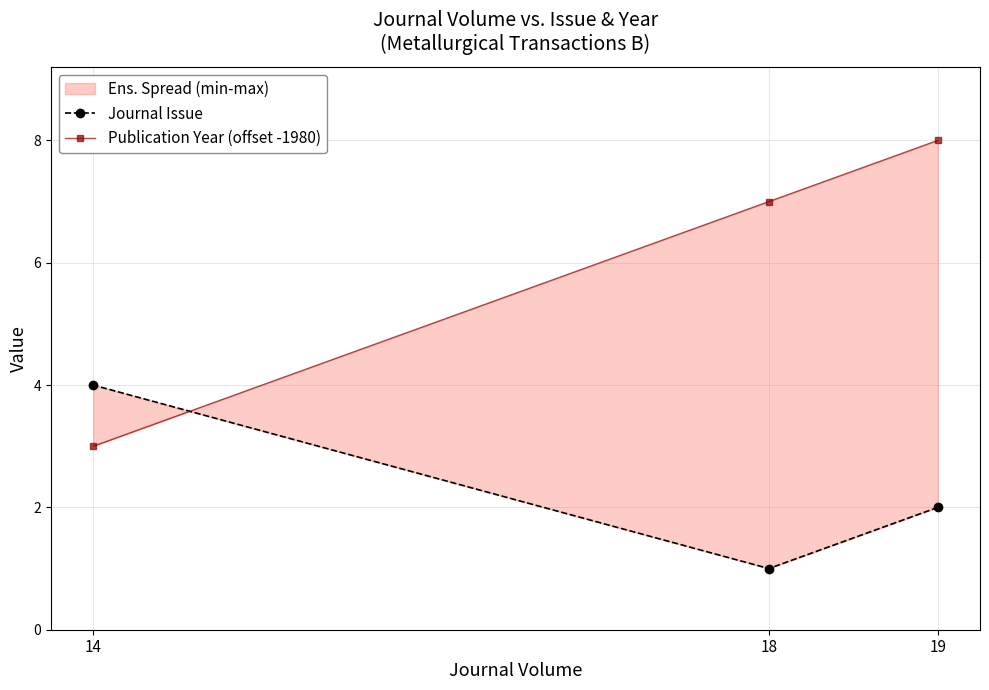

At which category is the sum across all series the highest?

19